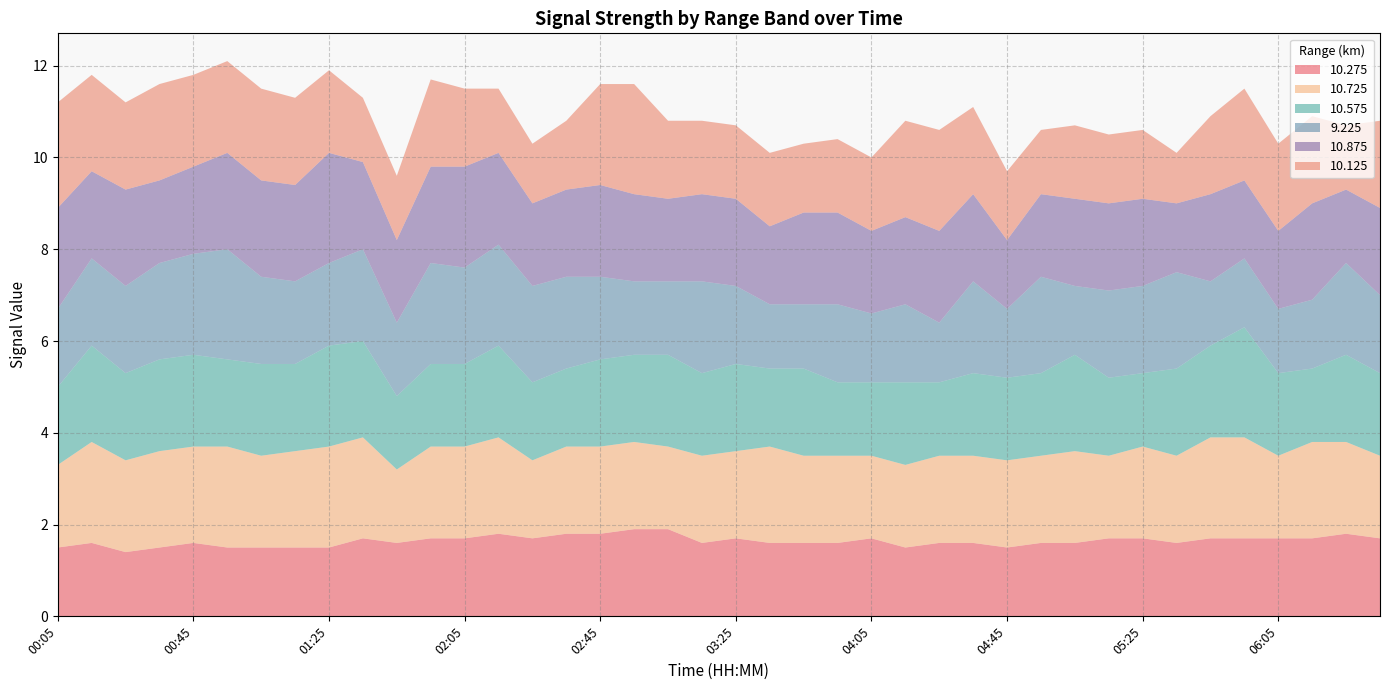

Reading left to right, what are all the values shown in this chart?

10.275: 00:05=1.5	00:15=1.6	00:25=1.4	00:35=1.5	00:45=1.6	00:55=1.5	01:05=1.5	01:15=1.5	01:25=1.5	01:35=1.7	01:45=1.6	01:55=1.7	02:05=1.7	02:15=1.8	02:25=1.7	02:35=1.8	02:45=1.8	02:55=1.9	03:05=1.9	03:15=1.6	03:25=1.7	03:35=1.6	03:45=1.6	03:55=1.6	04:05=1.7	04:15=1.5	04:25=1.6	04:35=1.6	04:45=1.5	04:55=1.6	05:05=1.6	05:15=1.7	05:25=1.7	05:35=1.6	05:45=1.7	05:55=1.7	06:05=1.7	06:15=1.7	06:25=1.8	06:35=1.7
10.725: 00:05=1.8	00:15=2.2	00:25=2.0	00:35=2.1	00:45=2.1	00:55=2.2	01:05=2.0	01:15=2.1	01:25=2.2	01:35=2.2	01:45=1.6	01:55=2.0	02:05=2.0	02:15=2.1	02:25=1.7	02:35=1.9	02:45=1.9	02:55=1.9	03:05=1.8	03:15=1.9	03:25=1.9	03:35=2.1	03:45=1.9	03:55=1.9	04:05=1.8	04:15=1.8	04:25=1.9	04:35=1.9	04:45=1.9	04:55=1.9	05:05=2.0	05:15=1.8	05:25=2.0	05:35=1.9	05:45=2.2	05:55=2.2	06:05=1.8	06:15=2.1	06:25=2.0	06:35=1.8
10.575: 00:05=1.7	00:15=2.1	00:25=1.9	00:35=2.0	00:45=2.0	00:55=1.9	01:05=2.0	01:15=1.9	01:25=2.2	01:35=2.1	01:45=1.6	01:55=1.8	02:05=1.8	02:15=2.0	02:25=1.7	02:35=1.7	02:45=1.9	02:55=1.9	03:05=2.0	03:15=1.8	03:25=1.9	03:35=1.7	03:45=1.9	03:55=1.6	04:05=1.6	04:15=1.8	04:25=1.6	04:35=1.8	04:45=1.8	04:55=1.8	05:05=2.1	05:15=1.7	05:25=1.6	05:35=1.9	05:45=2.0	05:55=2.4	06:05=1.8	06:15=1.6	06:25=1.9	06:35=1.8
9.225: 00:05=1.7	00:15=1.9	00:25=1.9	00:35=2.1	00:45=2.2	00:55=2.4	01:05=1.9	01:15=1.8	01:25=1.8	01:35=2.0	01:45=1.6	01:55=2.2	02:05=2.1	02:15=2.2	02:25=2.1	02:35=2.0	02:45=1.8	02:55=1.6	03:05=1.6	03:15=2.0	03:25=1.7	03:35=1.4	03:45=1.4	03:55=1.7	04:05=1.5	04:15=1.7	04:25=1.3	04:35=2.0	04:45=1.5	04:55=2.1	05:05=1.5	05:15=1.9	05:25=1.9	05:35=2.1	05:45=1.4	05:55=1.5	06:05=1.4	06:15=1.5	06:25=2.0	06:35=1.7
10.875: 00:05=2.2	00:15=1.9	00:25=2.1	00:35=1.8	00:45=1.9	00:55=2.1	01:05=2.1	01:15=2.1	01:25=2.4	01:35=1.9	01:45=1.8	01:55=2.1	02:05=2.2	02:15=2.0	02:25=1.8	02:35=1.9	02:45=2.0	02:55=1.9	03:05=1.8	03:15=1.9	03:25=1.9	03:35=1.7	03:45=2.0	03:55=2.0	04:05=1.8	04:15=1.9	04:25=2.0	04:35=1.9	04:45=1.5	04:55=1.8	05:05=1.9	05:15=1.9	05:25=1.9	05:35=1.5	05:45=1.9	05:55=1.7	06:05=1.7	06:15=2.1	06:25=1.6	06:35=1.9
10.125: 00:05=2.3	00:15=2.1	00:25=1.9	00:35=2.1	00:45=2.0	00:55=2.0	01:05=2.0	01:15=1.9	01:25=1.8	01:35=1.4	01:45=1.4	01:55=1.9	02:05=1.7	02:15=1.4	02:25=1.3	02:35=1.5	02:45=2.2	02:55=2.4	03:05=1.7	03:15=1.6	03:25=1.6	03:35=1.6	03:45=1.5	03:55=1.6	04:05=1.6	04:15=2.1	04:25=2.2	04:35=1.9	04:45=1.5	04:55=1.4	05:05=1.6	05:15=1.5	05:25=1.5	05:35=1.1	05:45=1.7	05:55=2.0	06:05=1.9	06:15=1.9	06:25=1.4	06:35=1.9